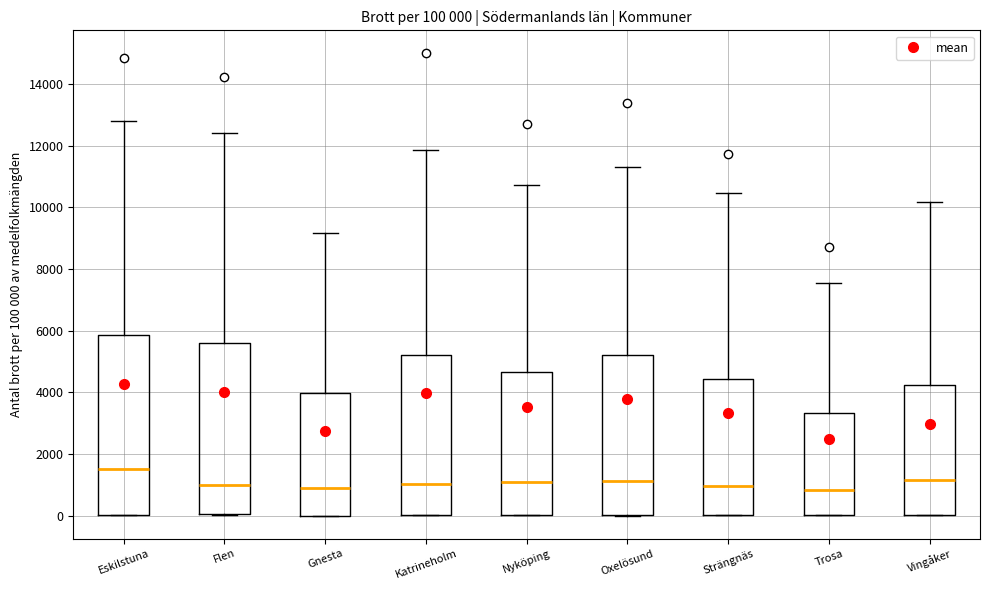

Comparing the boxes themselves (not the whiskers), which one is the tallest?

Eskilstuna